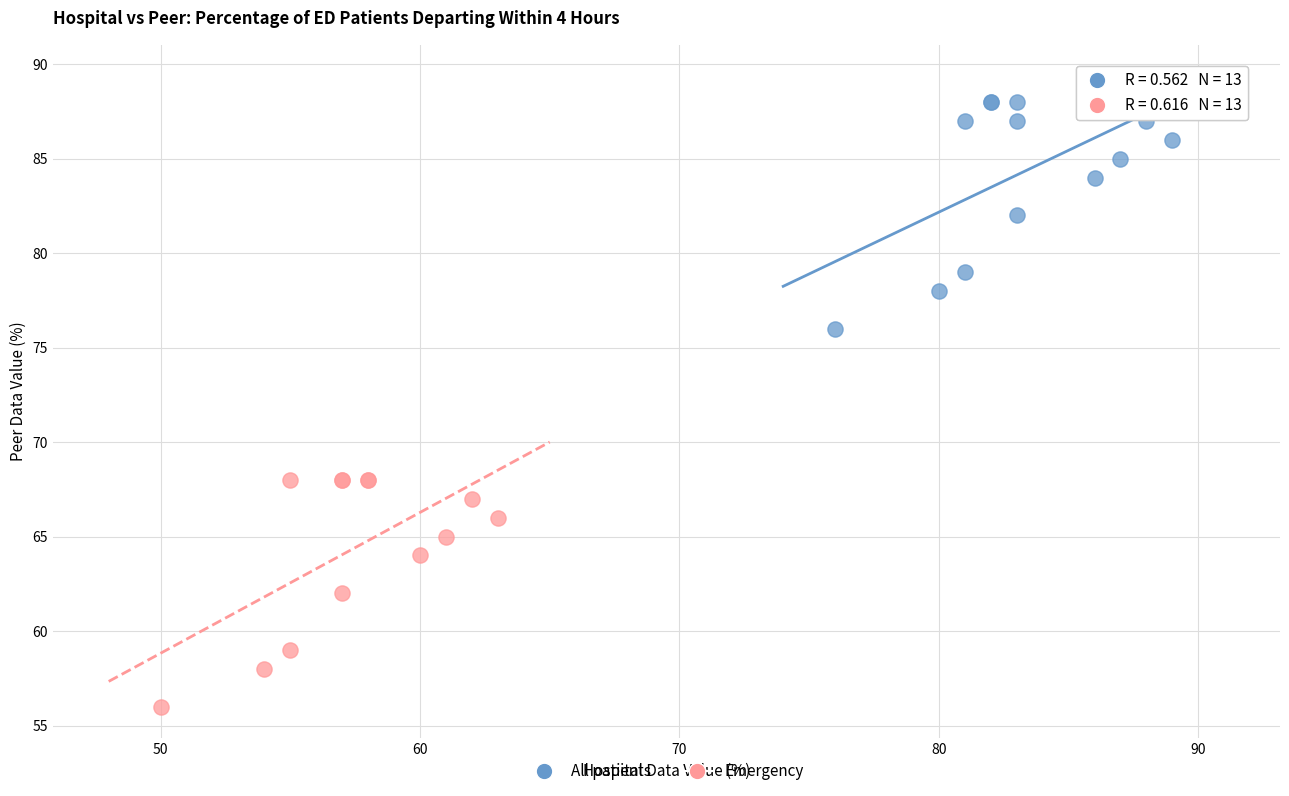

What are all the series names shown in the legend?

All patients, Emergency